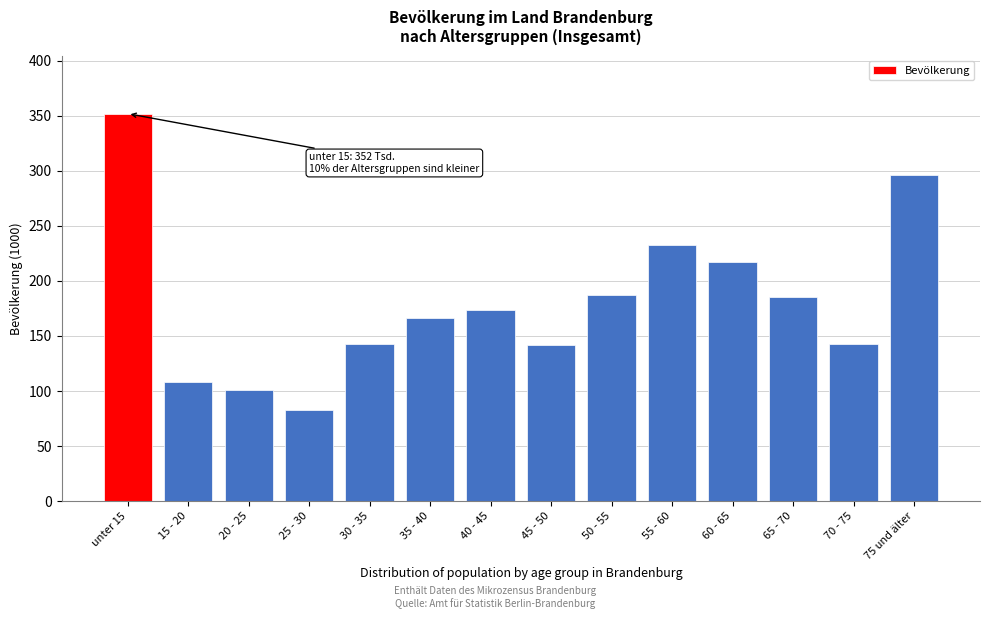

Is it true that the value at 35 - 40 is 79?

False